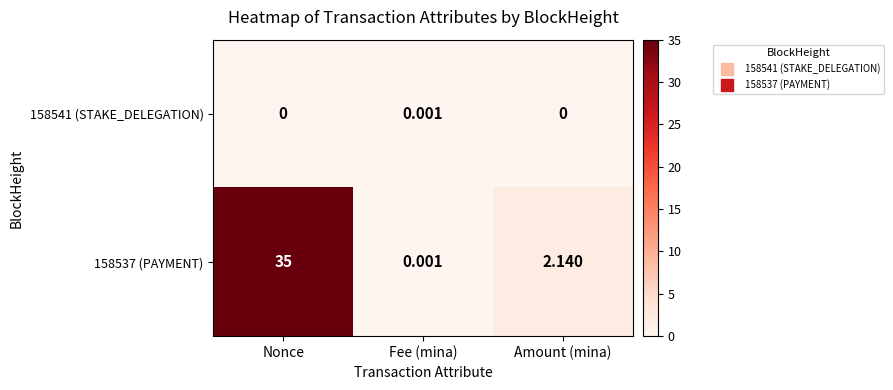

At which category is the sum across all series the highest?

Nonce